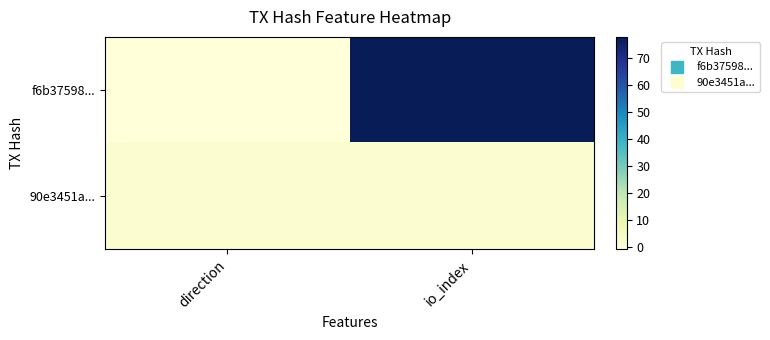

Reading left to right, extract all data points from this chart.

f6b37598...: direction=-1	io_index=78
90e3451a...: direction=1	io_index=1